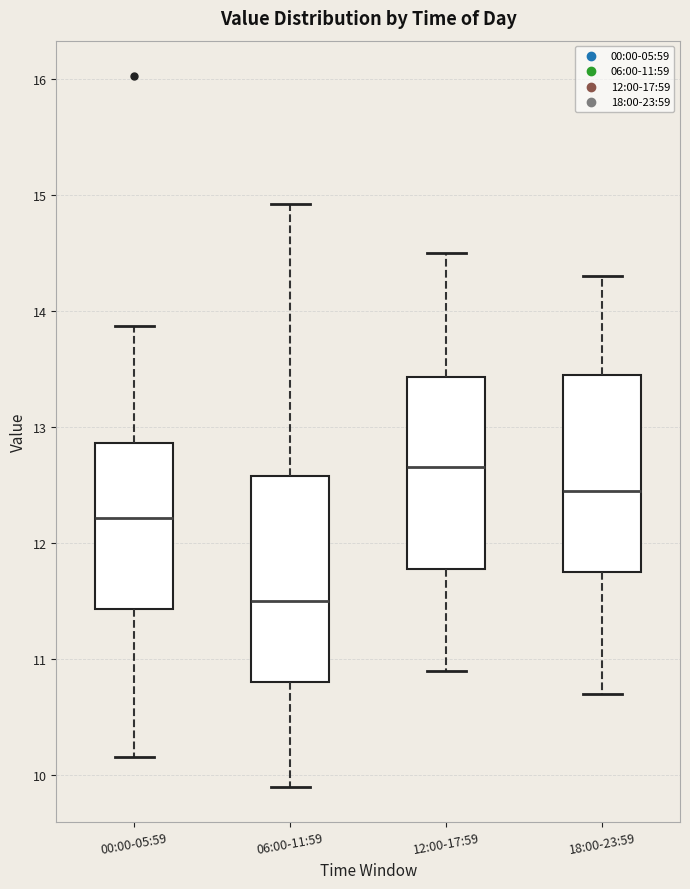

Reading left to right, read every box against the y-axis: the position of its median line, the range the box covers, and the ends of its whiskers. The values are not printed on the chart, so give them approximately, as read against the axis.

00:00-05:59: median 12.2, box 11.4 to 12.9, whiskers 10.2 to 13.9
06:00-11:59: median 11.5, box 10.8 to 12.6, whiskers 9.9 to 14.9
12:00-17:59: median 12.7, box 11.8 to 13.4, whiskers 10.9 to 14.5
18:00-23:59: median 12.5, box 11.8 to 13.5, whiskers 10.7 to 14.3